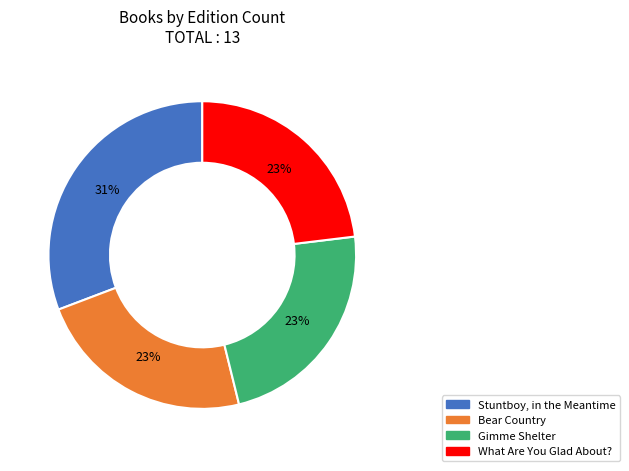

To the nearest percent, what is the difference between the largest and smallest slice percentages?

8%